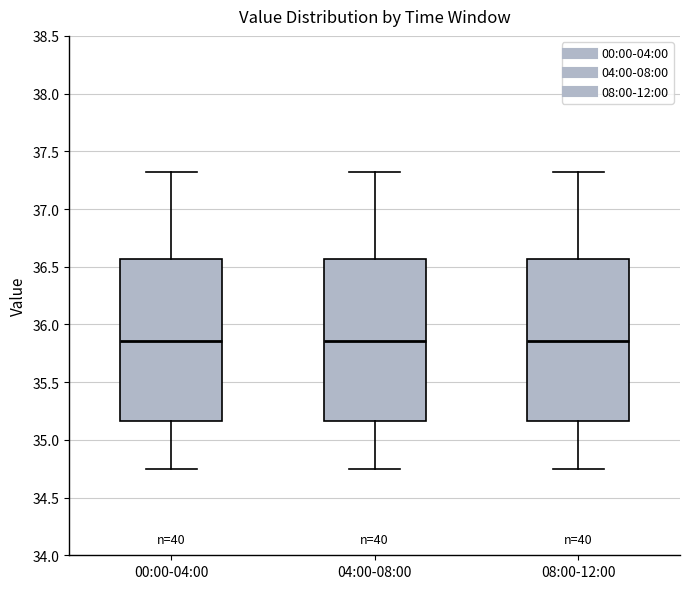

Reading left to right, read every box against the y-axis: the position of its median line, the range the box covers, and the ends of its whiskers. The values are not printed on the chart, so give them approximately, as read against the axis.

00:00-04:00: median 35.85, box 35.15 to 36.55, whiskers 34.75 to 37.30
04:00-08:00: median 35.85, box 35.15 to 36.55, whiskers 34.75 to 37.30
08:00-12:00: median 35.85, box 35.15 to 36.55, whiskers 34.75 to 37.30